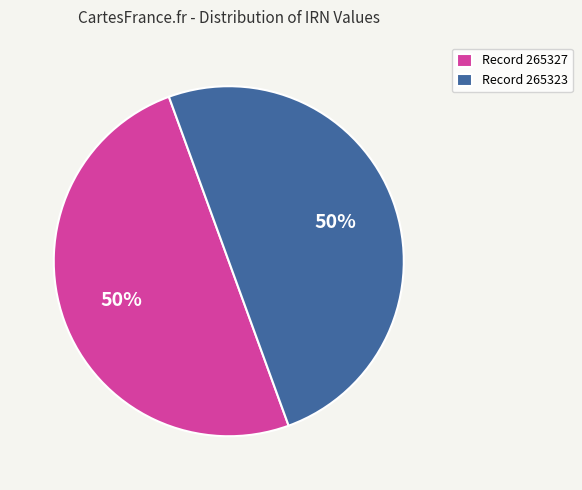

To the nearest percent, what percentage of the pie is Record 265327?

50%